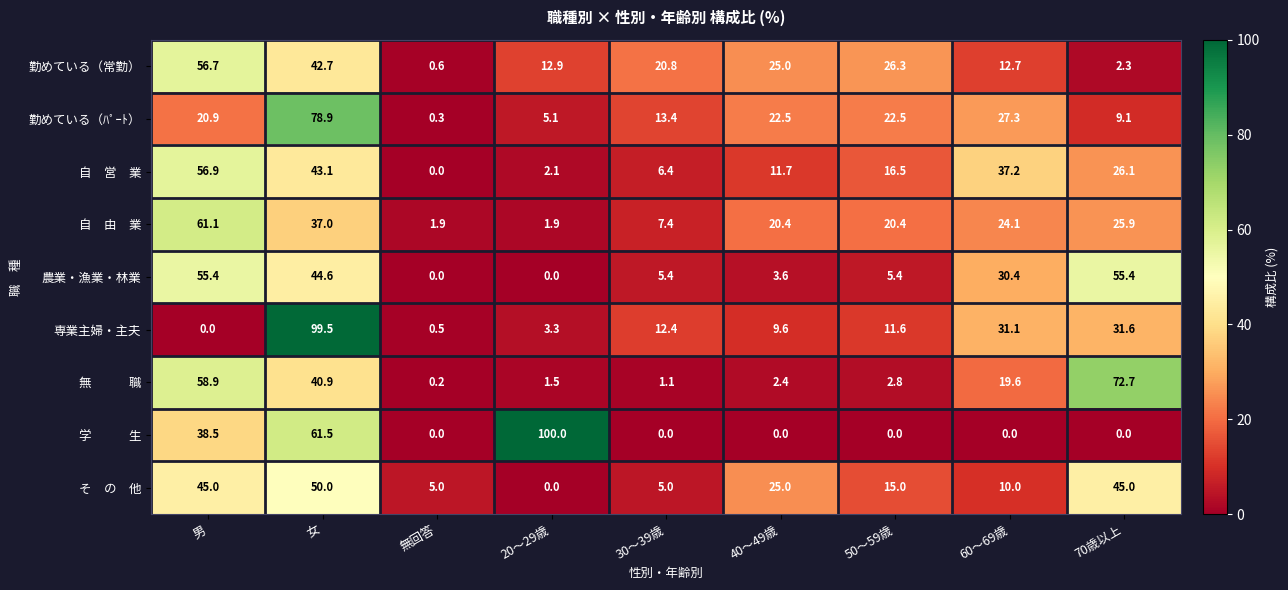

The 専業主婦・主夫 series shows 12.4 at 30～39歳. True or false?

True